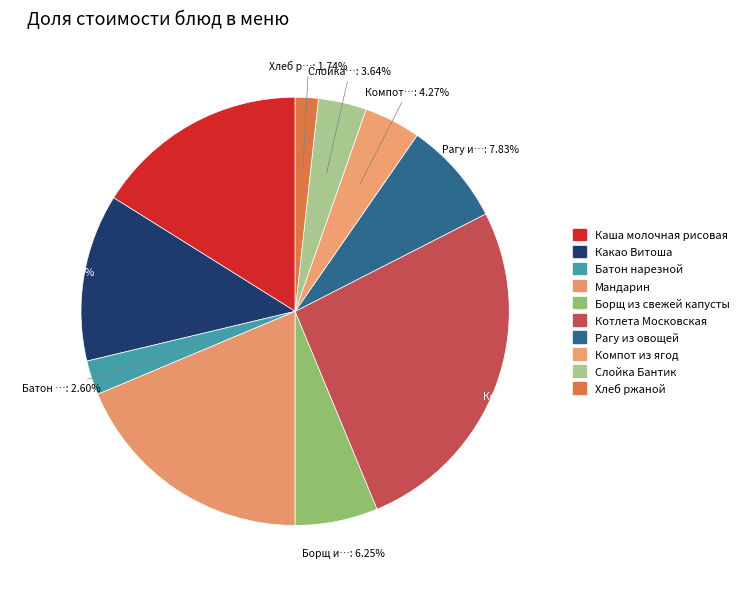

To the nearest percent, what is the combined percentage of Слойка Бантик and Борщ из свежей капусты?

10%